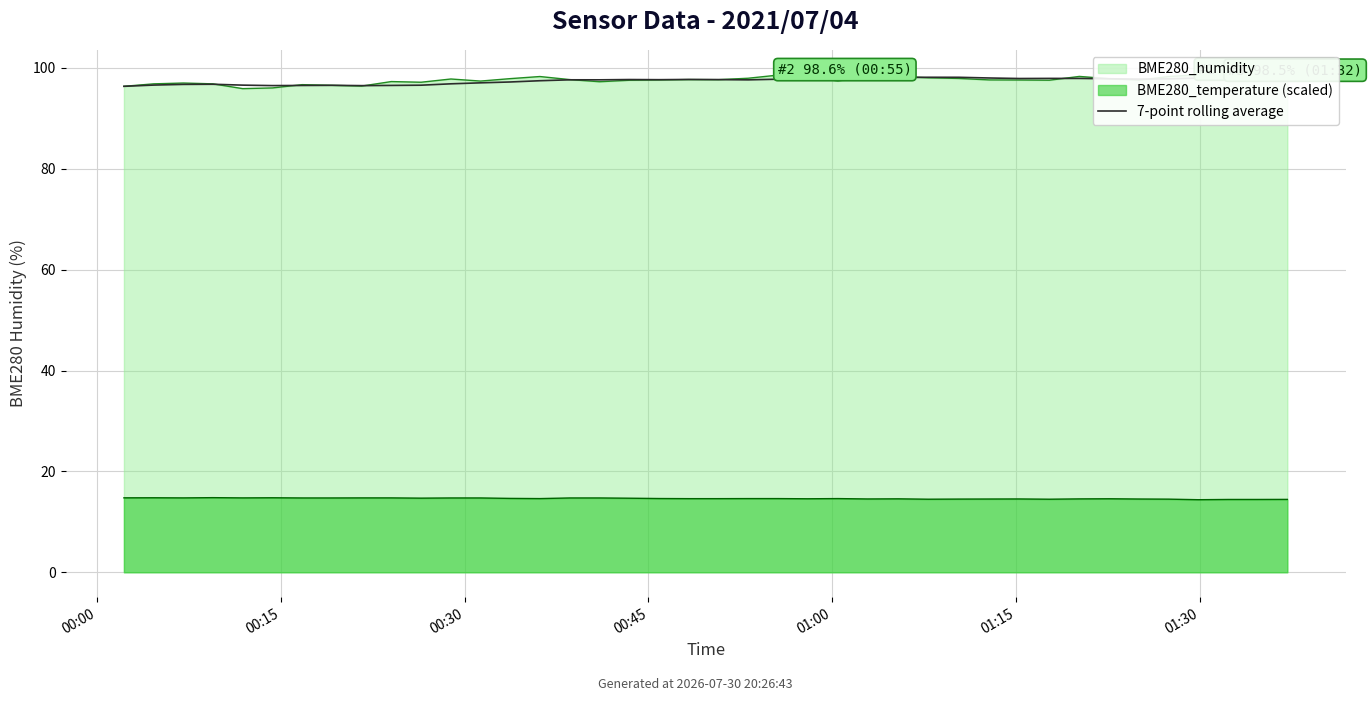

The chart shows a value of 153.5 at 37. True or false?

False